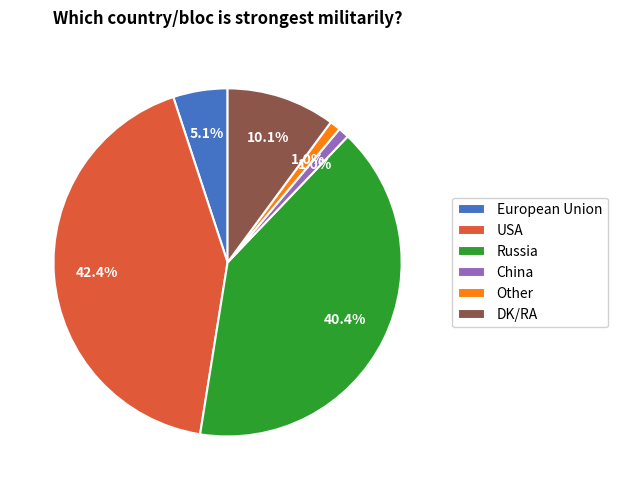

Does any single category account for the majority?

No